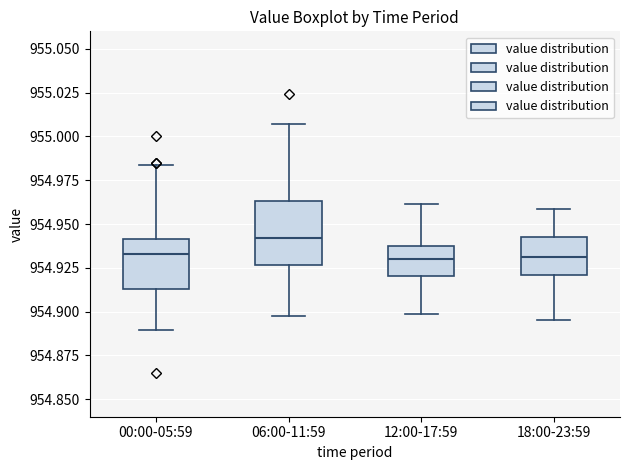

Reading left to right, transcribe this box plot: for each box, give where its median line is, the range the box spans, and where its two whiskers end, as read against the y-axis. The values are not printed on the chart, so give them approximately, as read against the axis.

00:00-05:59: median 954.935, box 954.915 to 954.940, whiskers 954.890 to 954.985
06:00-11:59: median 954.940, box 954.925 to 954.965, whiskers 954.895 to 955.005
12:00-17:59: median 954.930, box 954.920 to 954.935, whiskers 954.900 to 954.960
18:00-23:59: median 954.930, box 954.920 to 954.940, whiskers 954.895 to 954.960